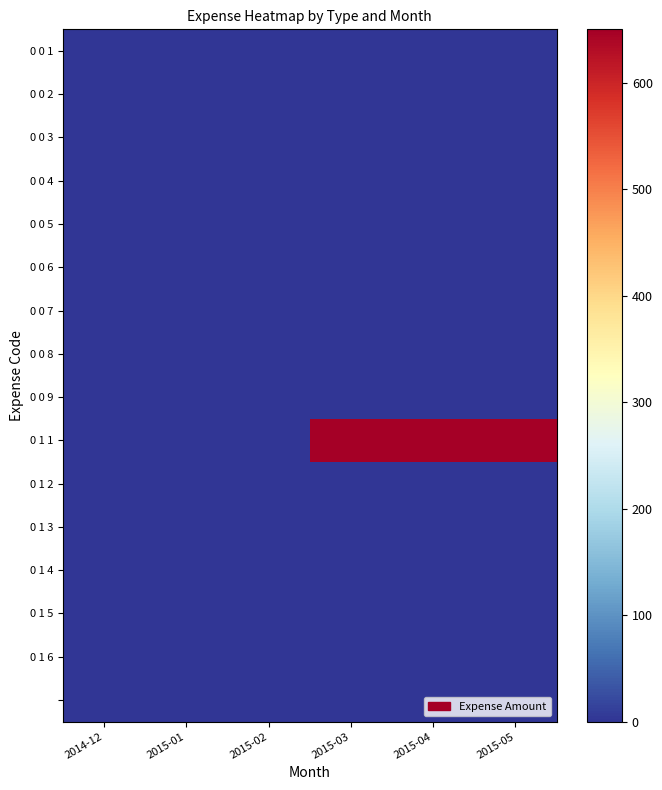

How many data points does each series have?

6